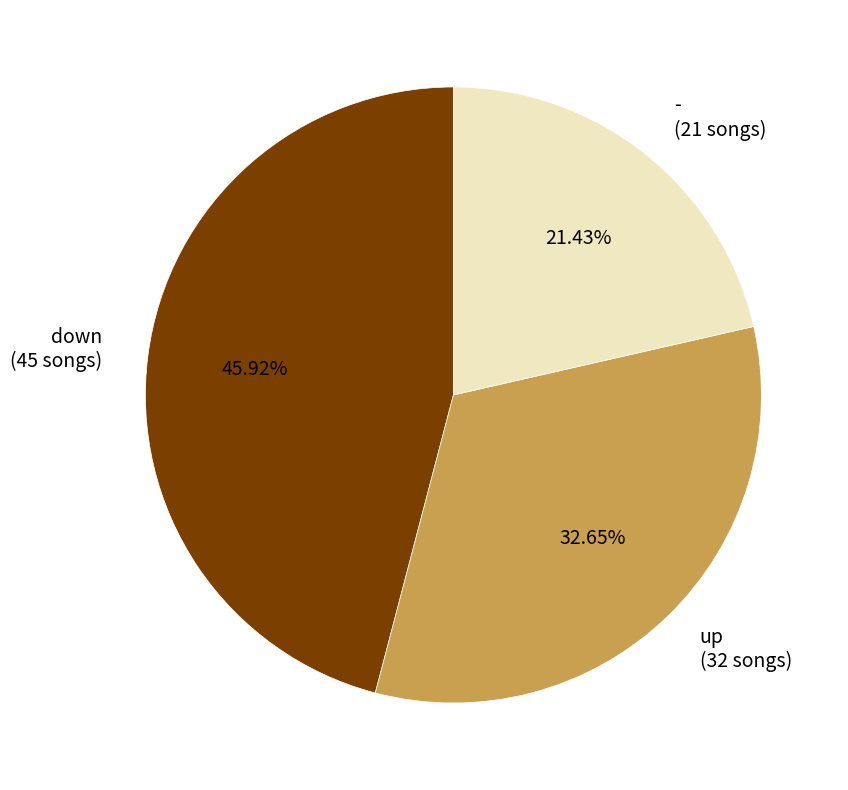

Do - and up together represent more than half of the pie?

Yes